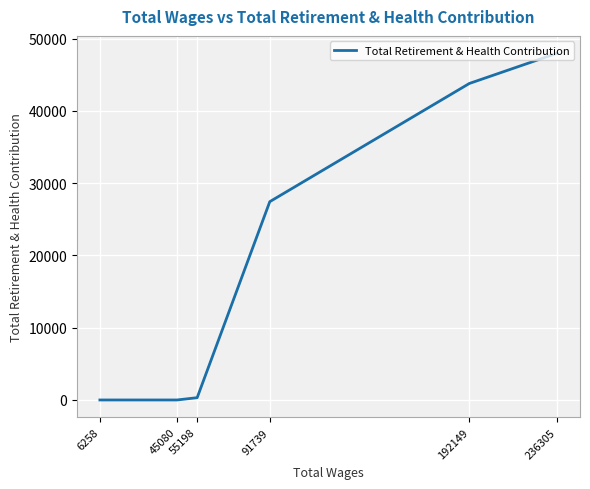

What is the maximum value shown in the chart?

47981